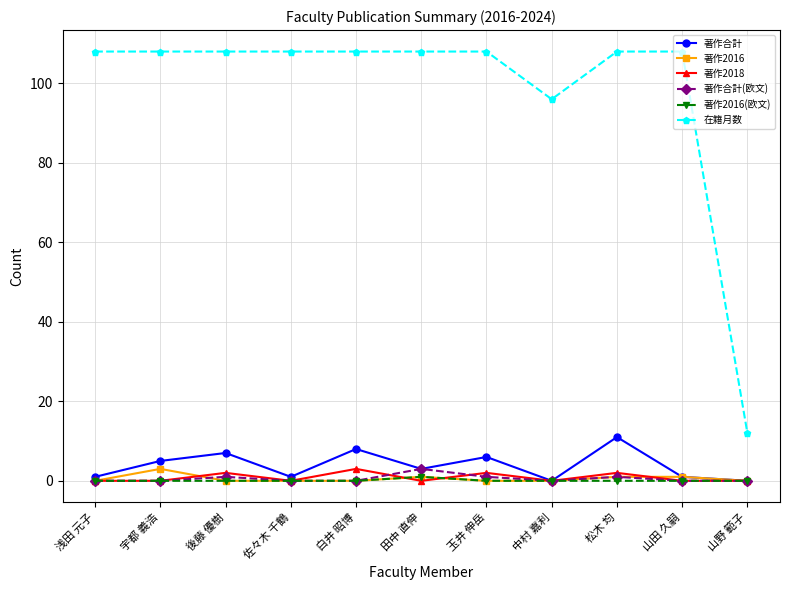

What is the maximum value shown in the chart?

108